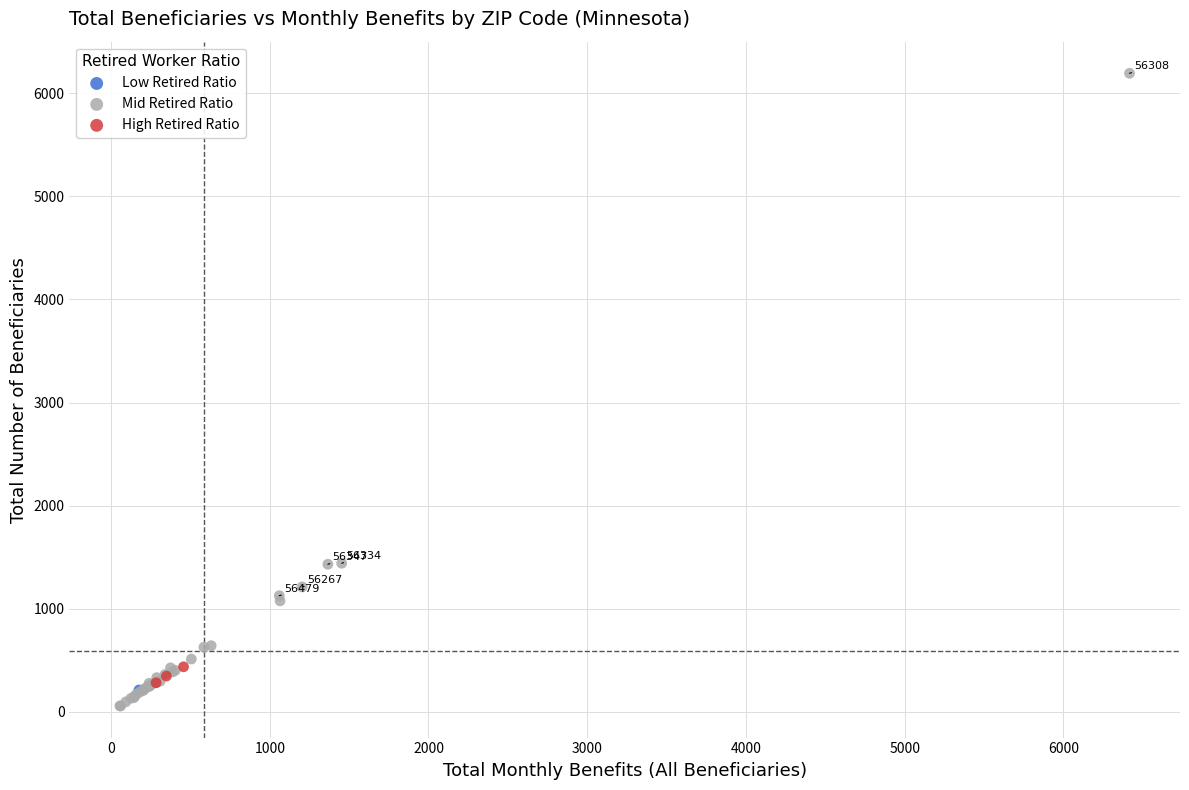

Which series contains the lowest Y value?

Mid Retired Ratio